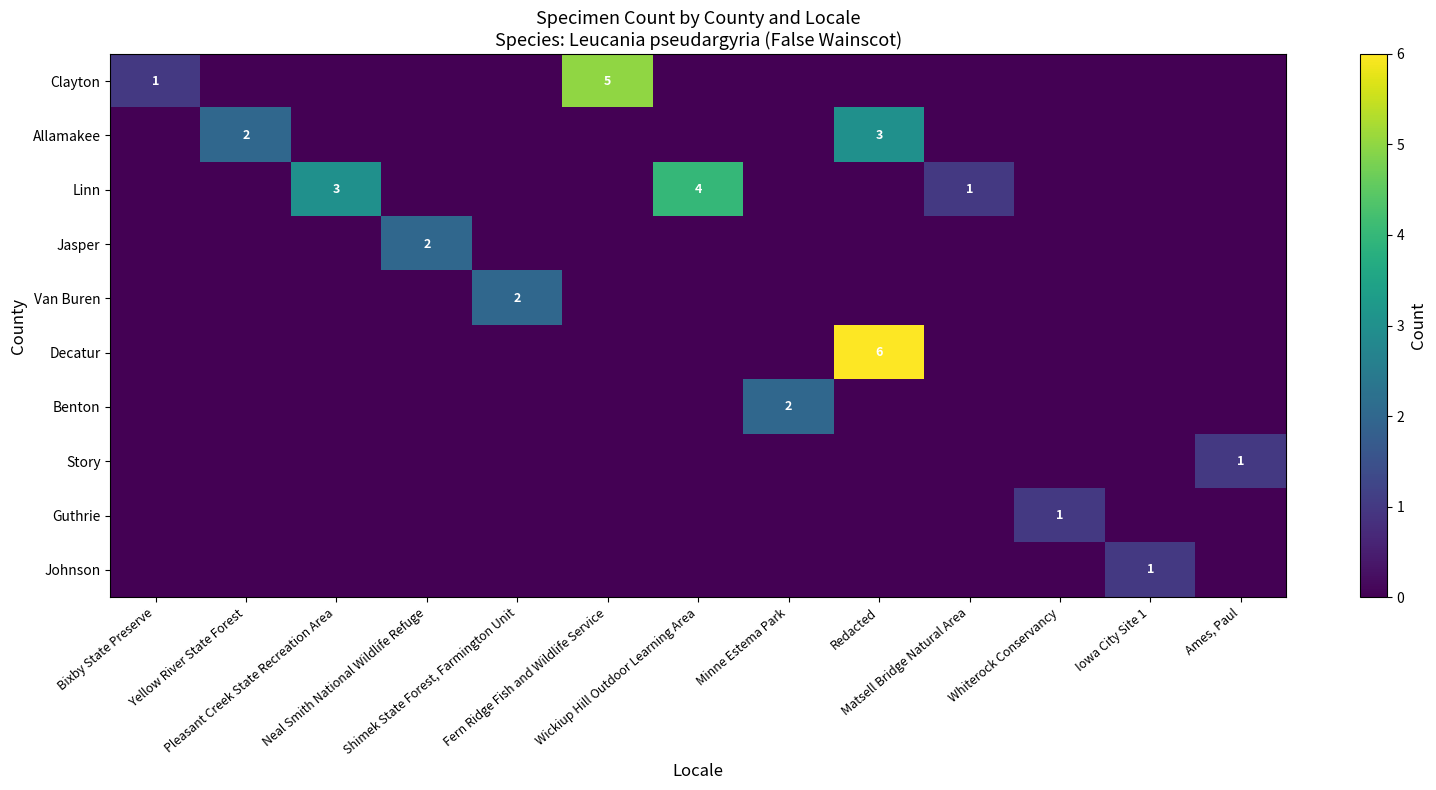

How many data points in Linn are above 0?

3